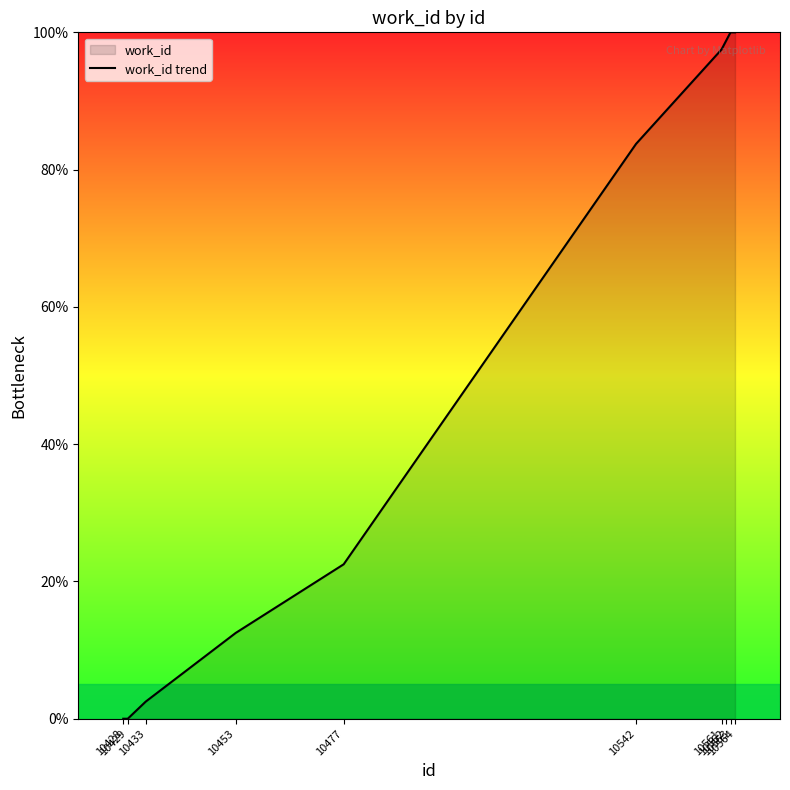

At which label is the value closest to 50?

10477